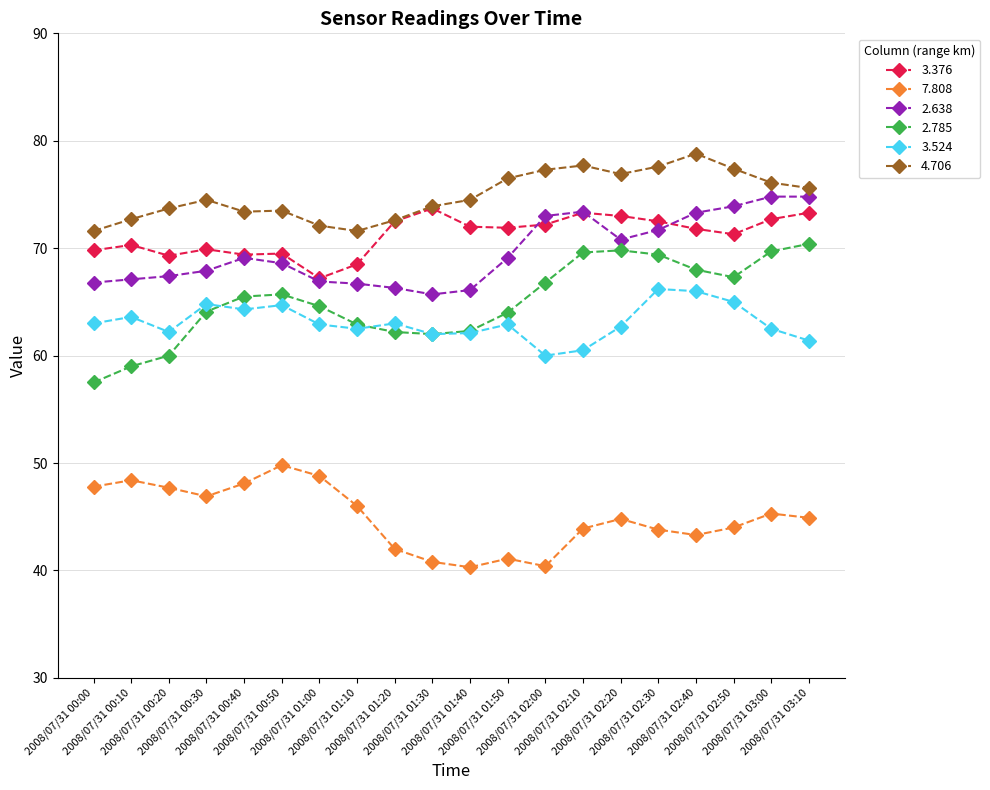

What is the minimum value shown in the chart?

40.3